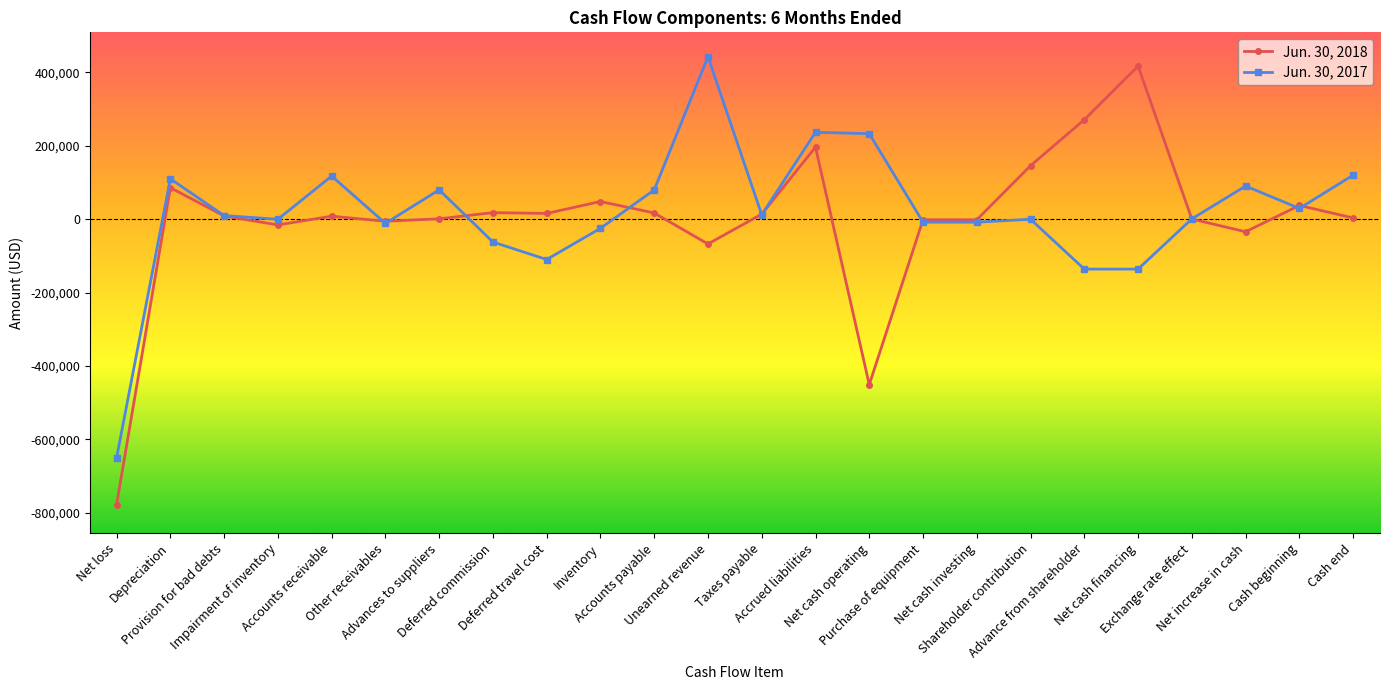

List the series in order of their overall mean, lowest first.

Jun. 30, 2018, Jun. 30, 2017